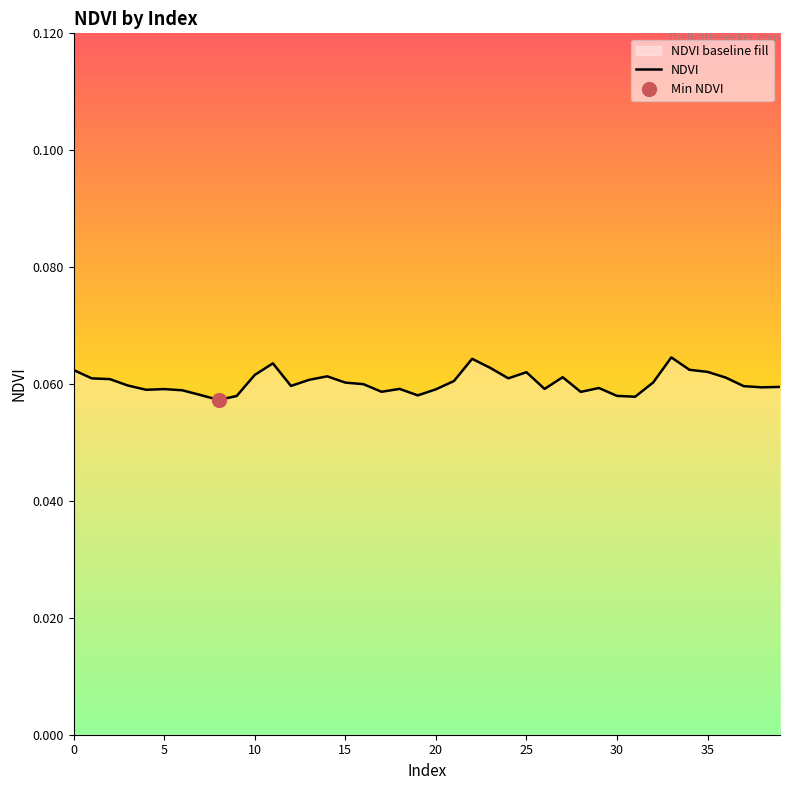

What is the greatest value displayed?

0.1